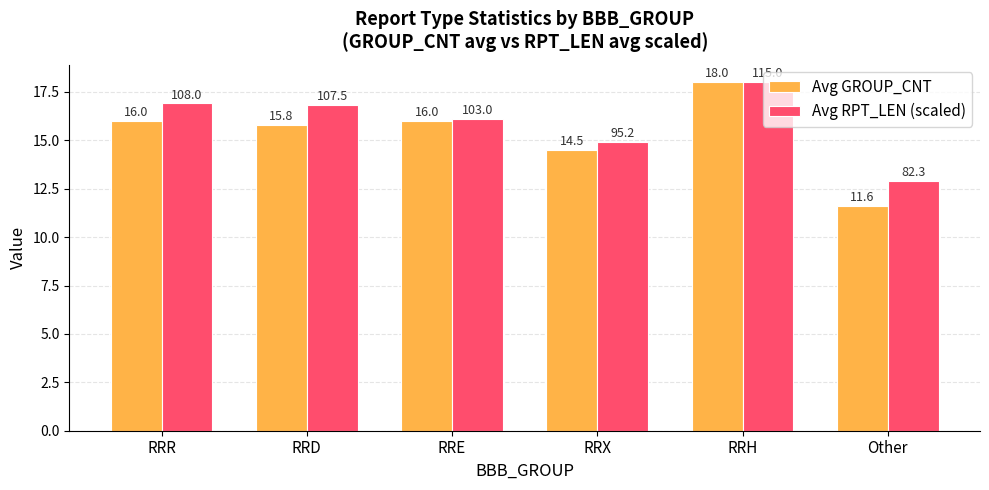

What position from the right is RRH?

2